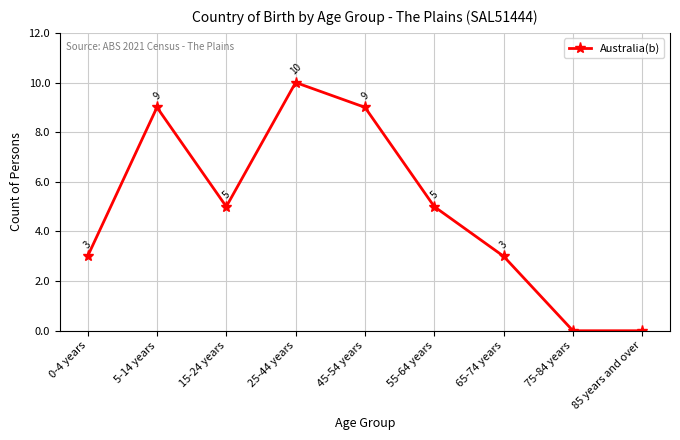

What is the value of the 3rd point from the left?

5